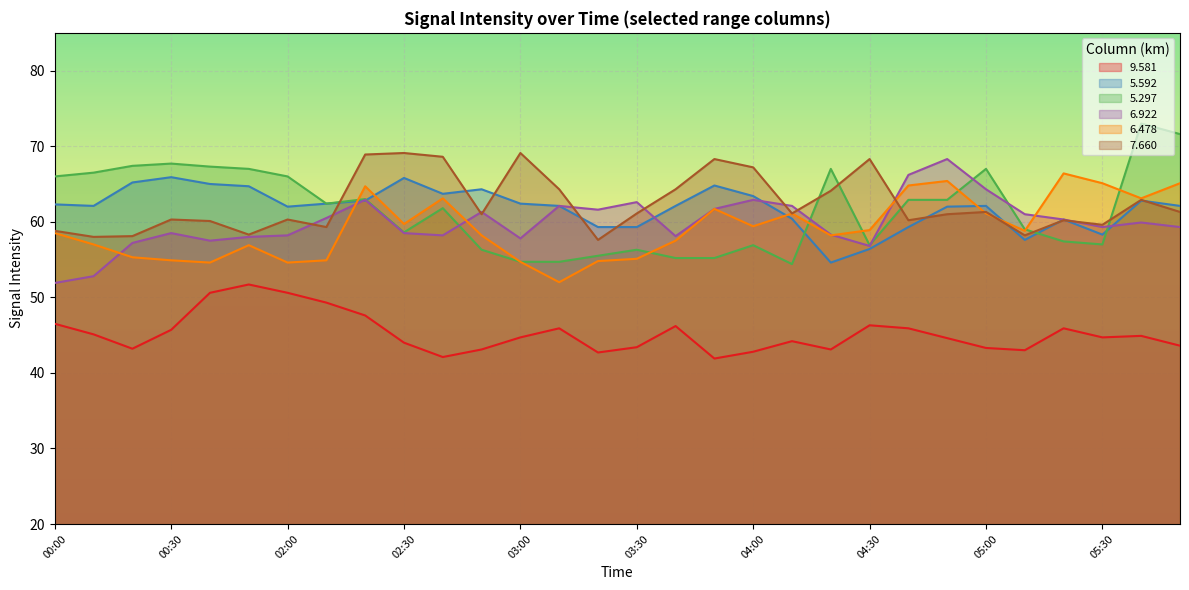

How many data points does each series have?

30